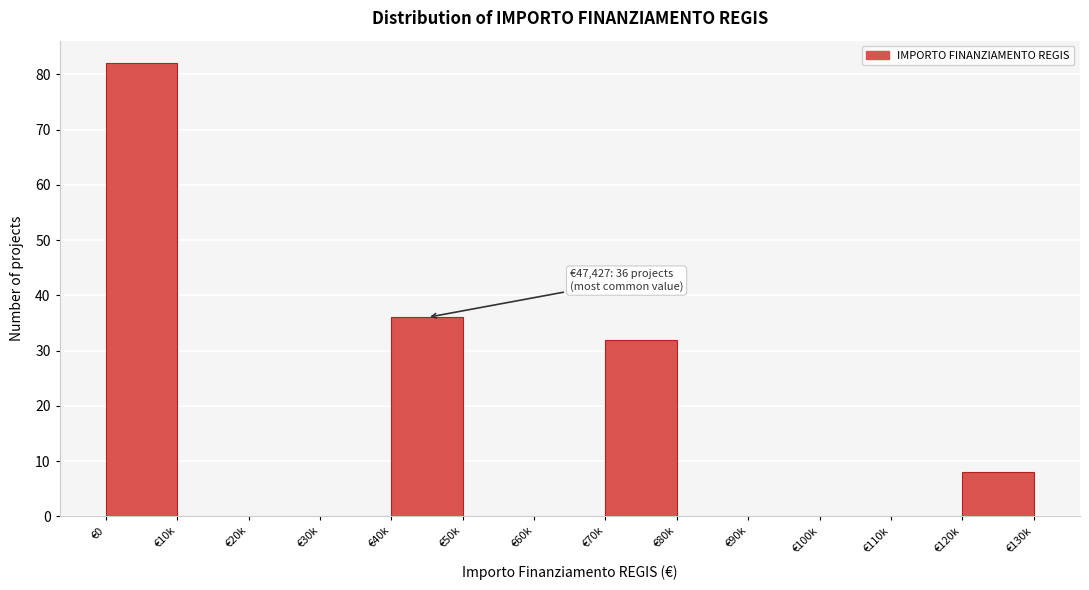

Reading right to left, what are all the values shown in this chart?

€120k=8	€110k=0	€100k=0	€90k=0	€80k=0	€70k=32	€60k=0	€50k=0	€40k=36	€30k=0	€20k=0	€10k=0	€0=82